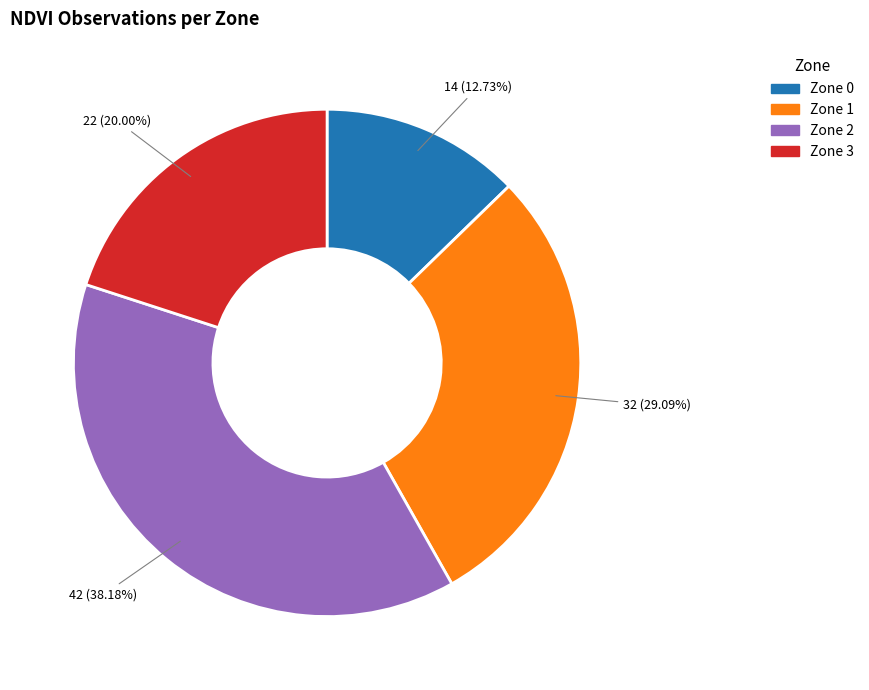

What is the total percentage of Zone 3 and Zone 0?

32.7%